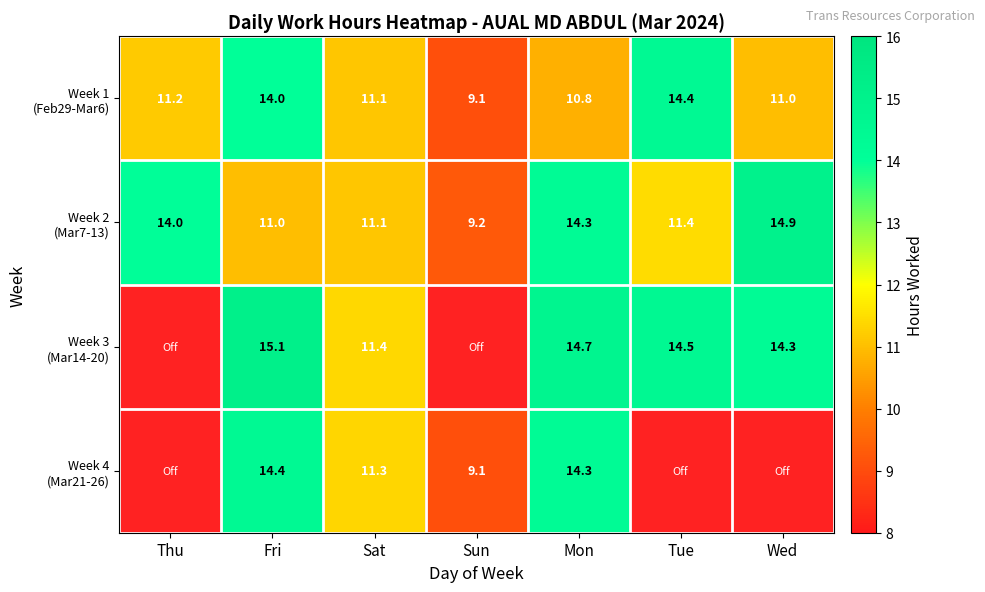

Is it true that Week 3 (Mar14-20) equals 20.0 at Mon?

False